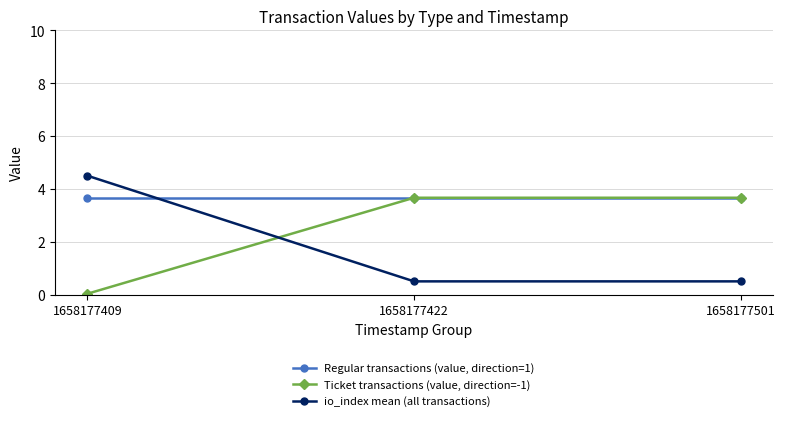

What is the sum of all Ticket transactions (value, direction=-1) values?

7.4